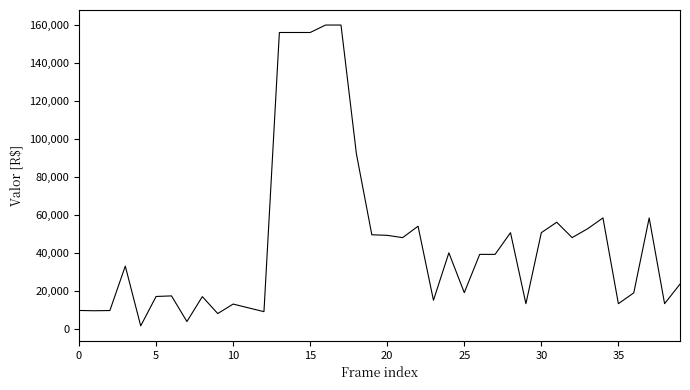

What is the maximum value shown in the chart?

159963.3